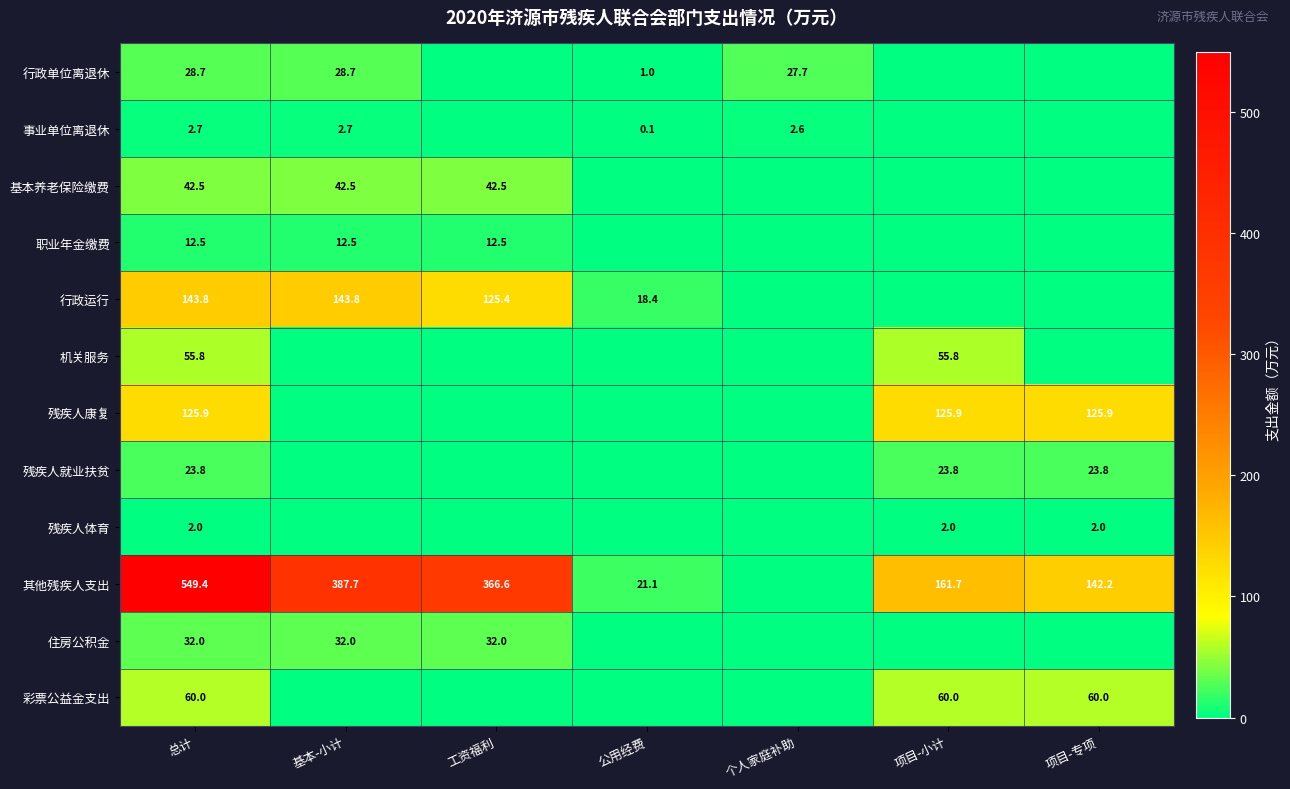

Between 工资福利 and 公用经费, which is larger?

公用经费